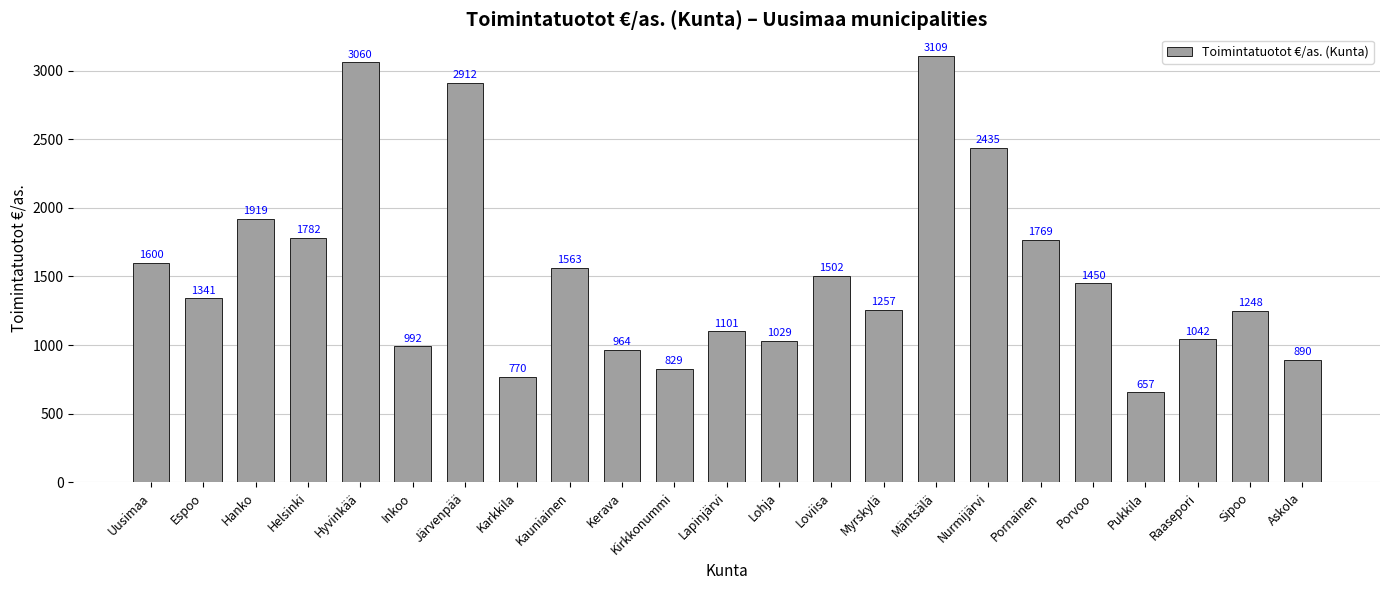

What is the ratio of the value at Nurmijärvi to the value at Mäntsälä?

0.8